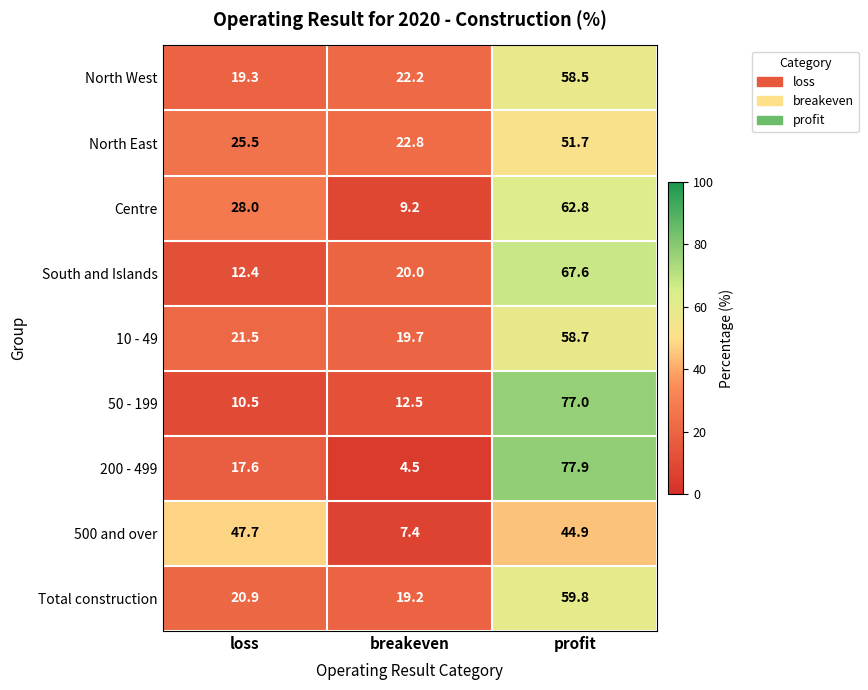

List the series in order of their peak value, highest first.

200 - 499, 50 - 199, South and Islands, Centre, Total construction, 10 - 49, North West, North East, 500 and over